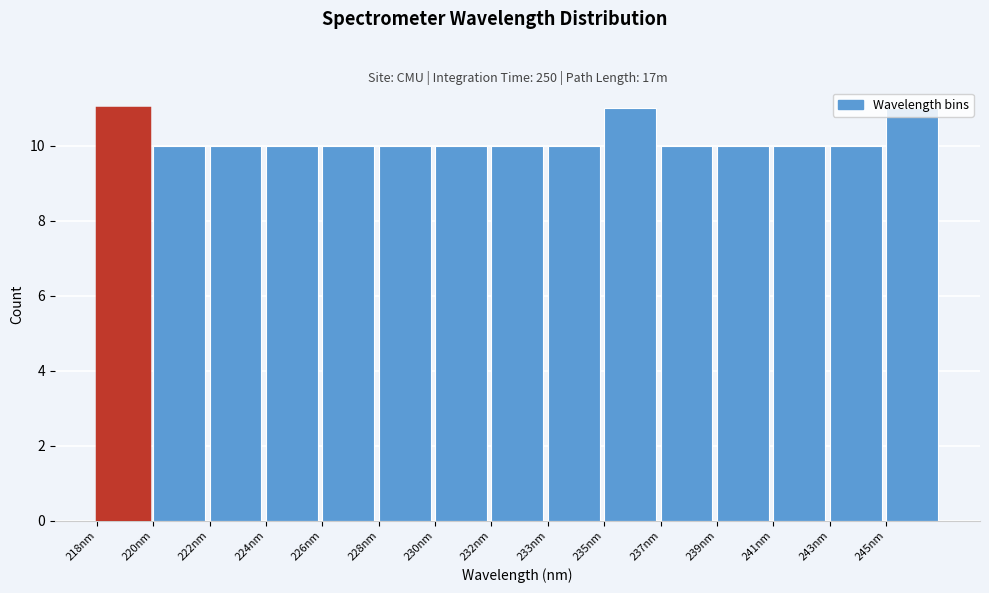

What is the average value?

10